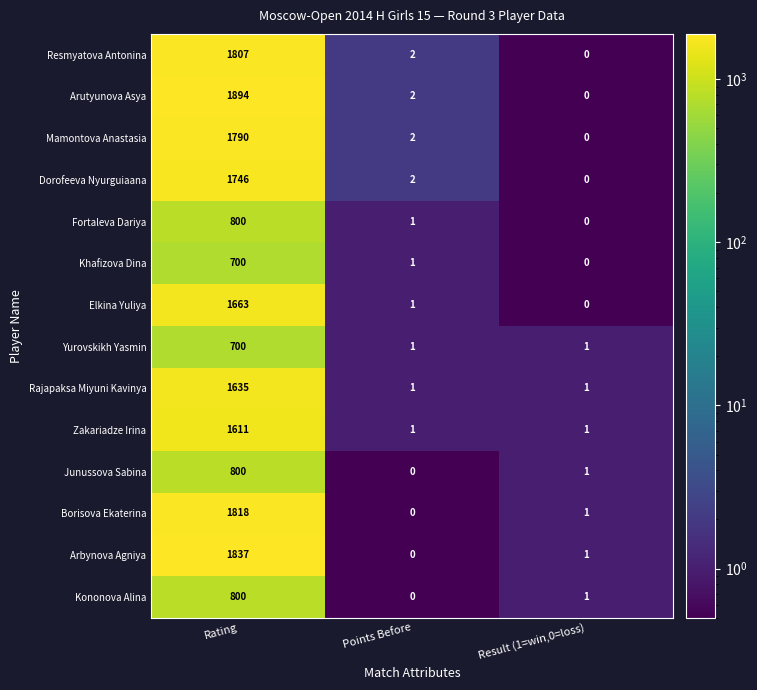

Which category has the highest value in the Arbynova Agniya series?

Rating